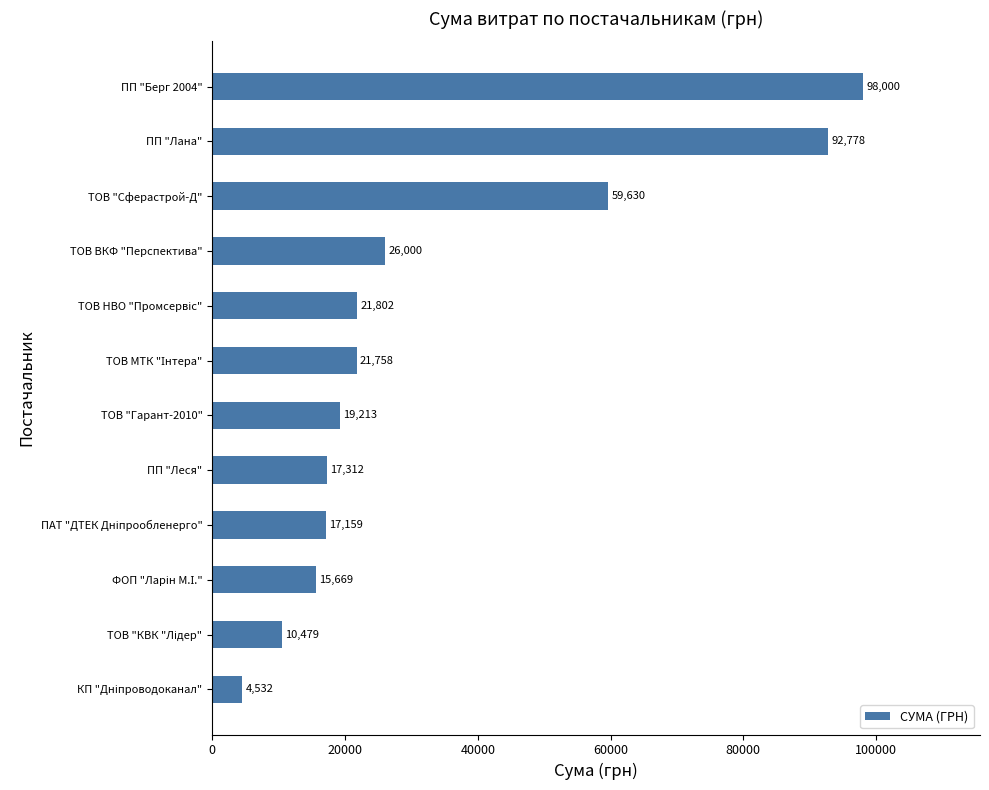

At which label is the value closest to 51266?

ТОВ "Сферастрой-Д"